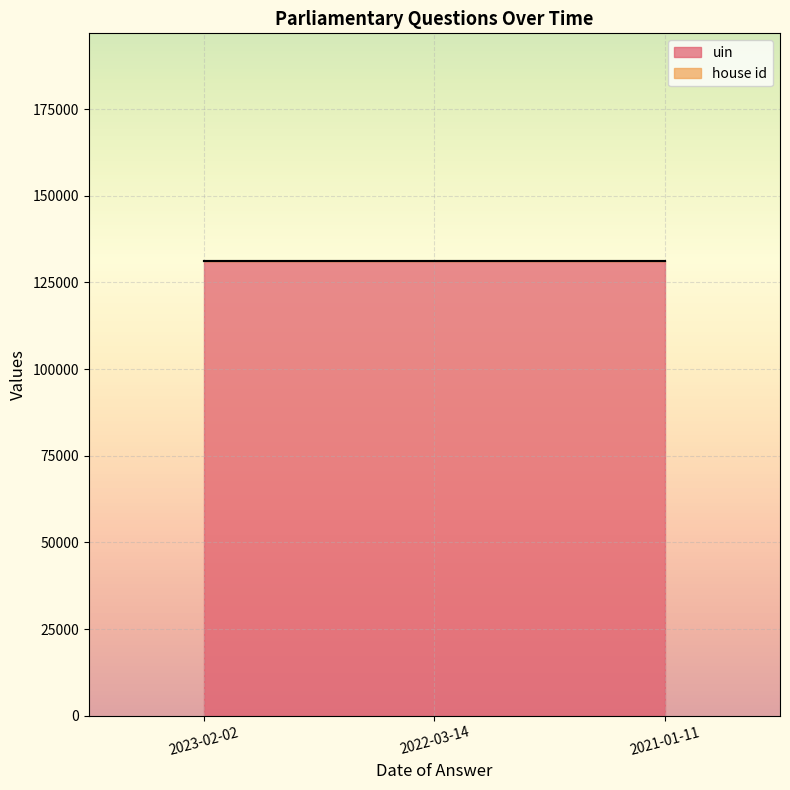

Which category has the lowest value across all series?

2023-02-02